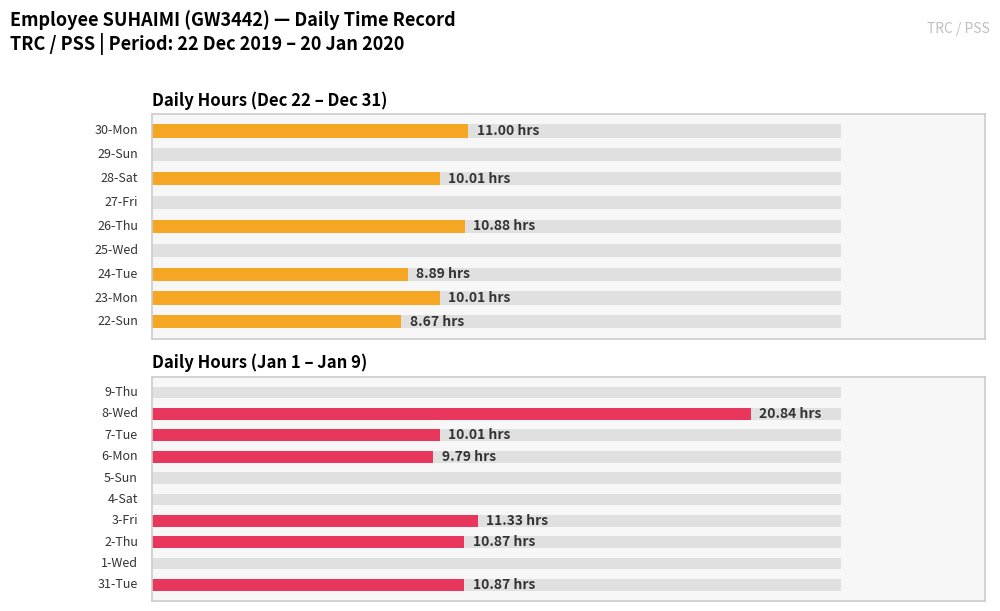

Rank the categories by value from highest to lowest.

8-Wed, 3-Fri, 30-Mon, 26-Thu, 31-Tue, 2-Thu, 23-Mon, 28-Sat, 7-Tue, 6-Mon, 24-Tue, 22-Sun, 25-Wed, 27-Fri, 29-Sun, 1-Wed, 4-Sat, 5-Sun, 9-Thu